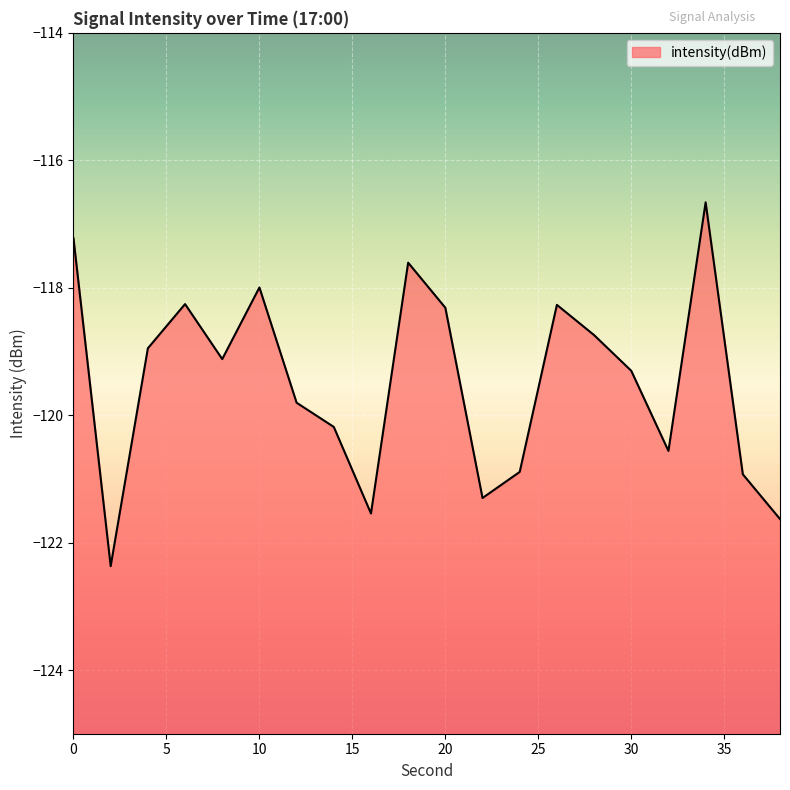

Where is the first local minimum?

2